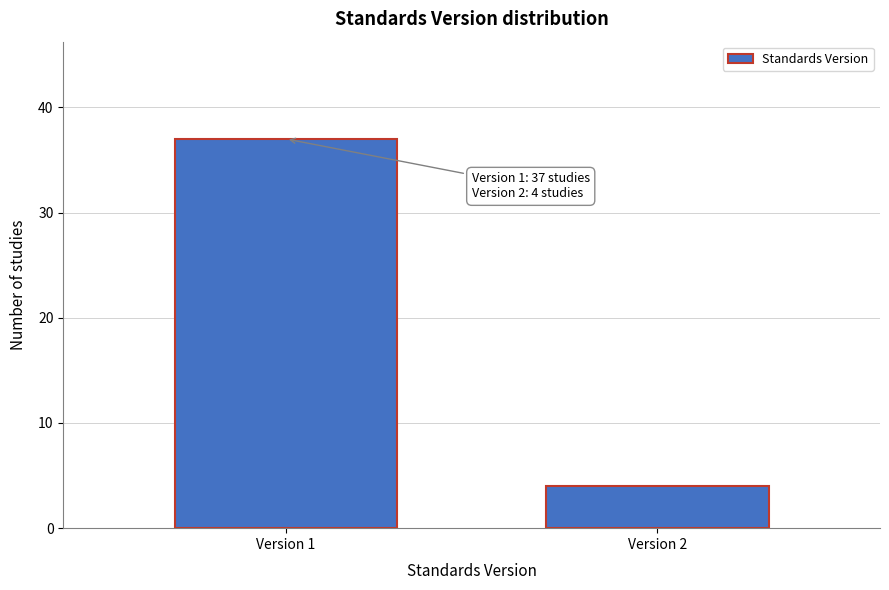

Reading right to left, transcribe all the data shown in this chart.

Version 2=4	Version 1=37